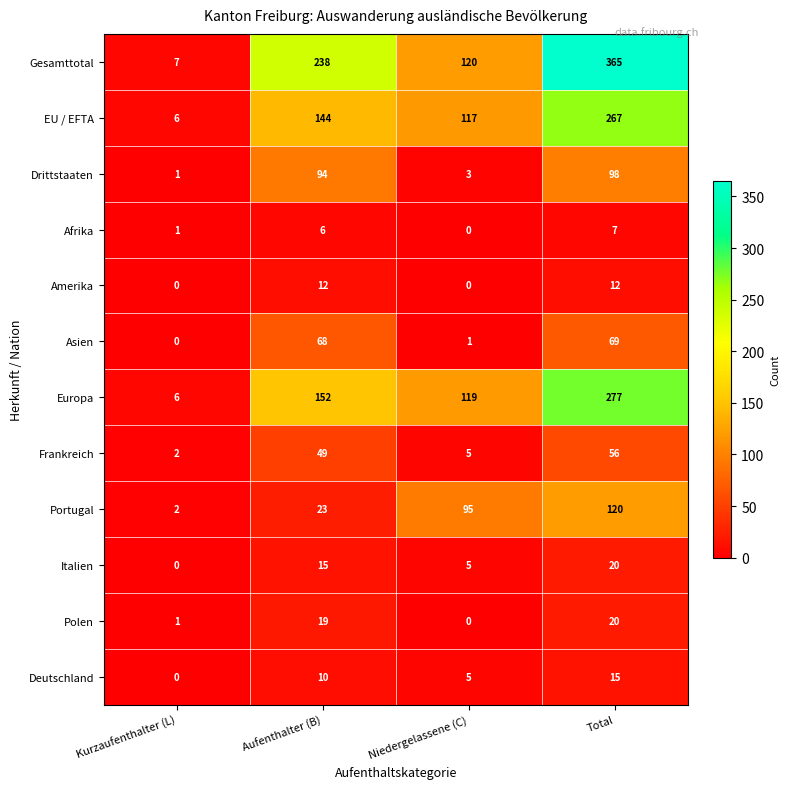

What is the spread (max minus min) of values at Niedergelassene (C)?

120